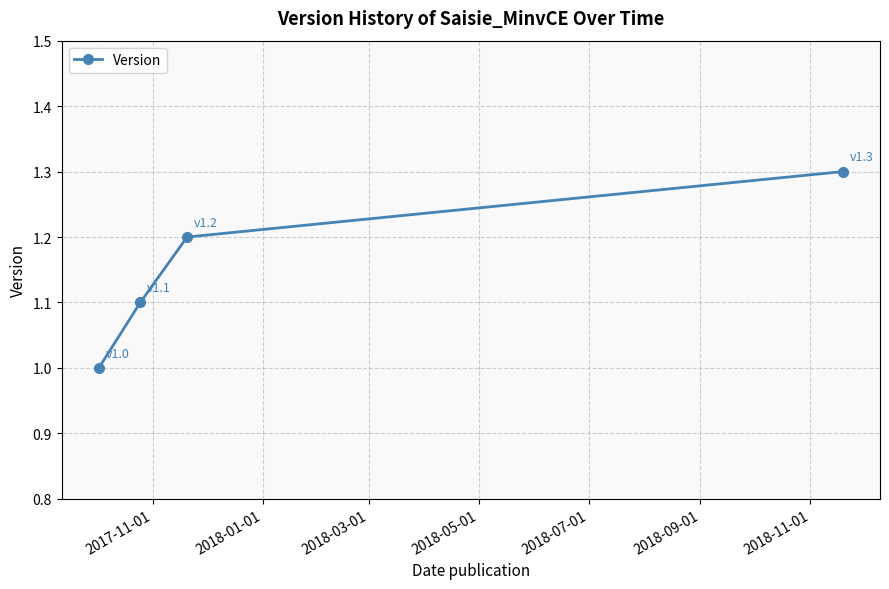

True or false: there are more than 0 points higher than both neighbors.

False